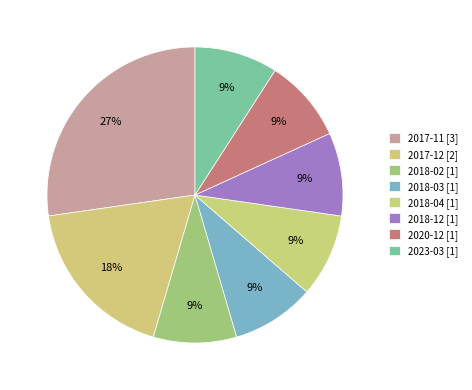

How many segments does this pie chart have?

8